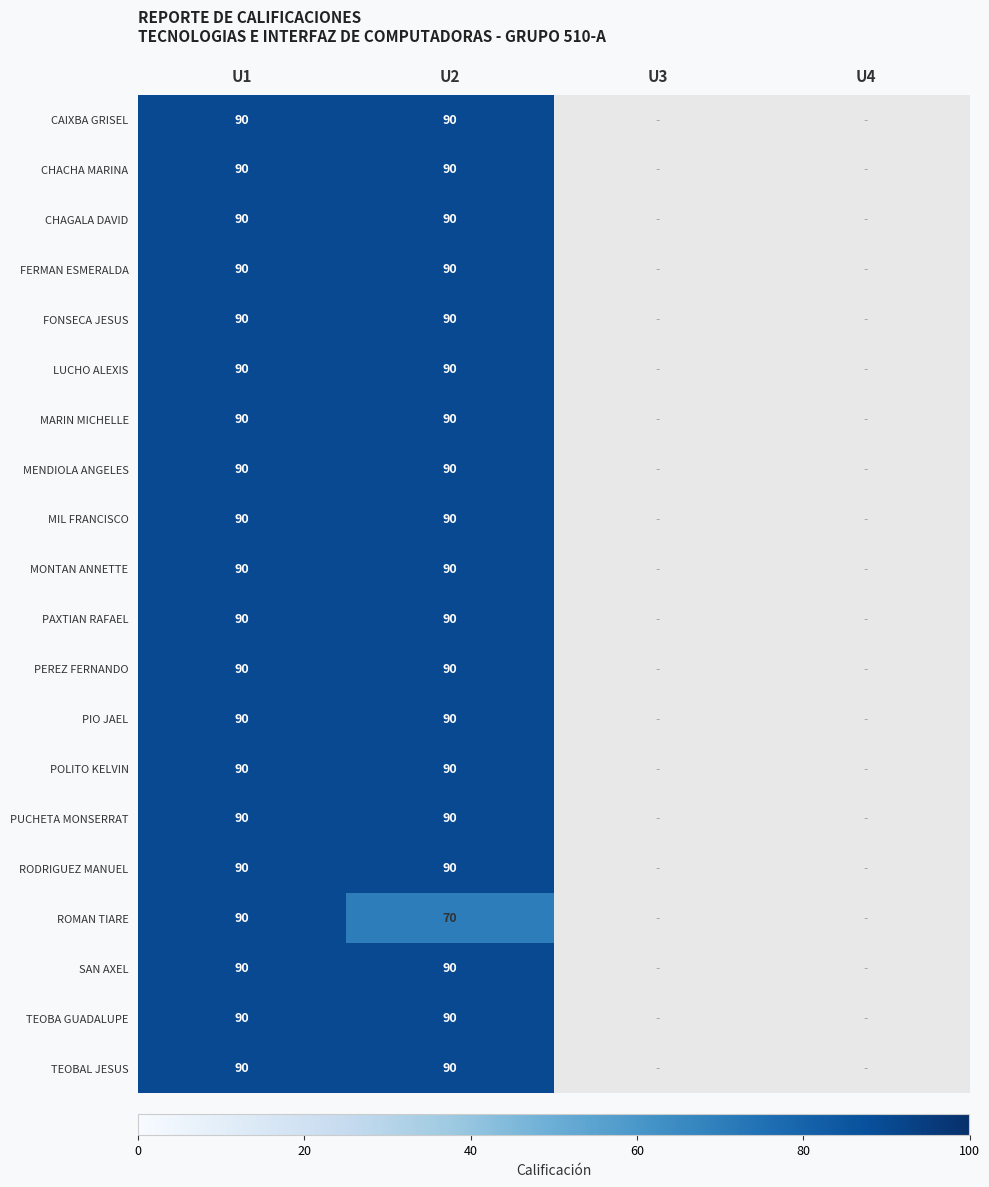

The PEREZ FERNANDO series shows 130 at U1. True or false?

False